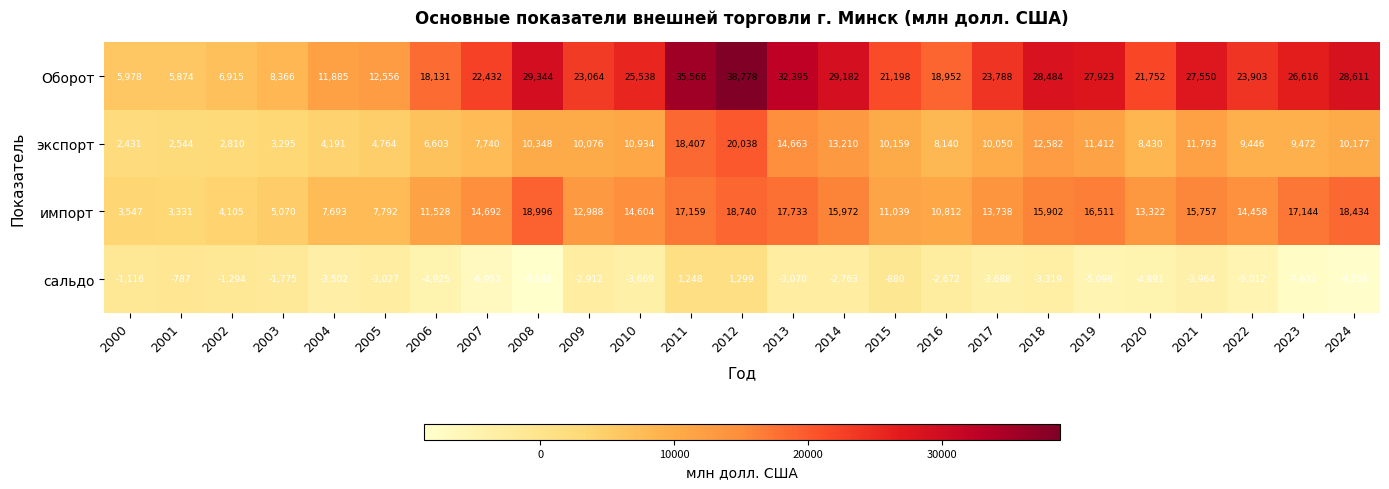

How many values in the Оборот series are below 23788?

12